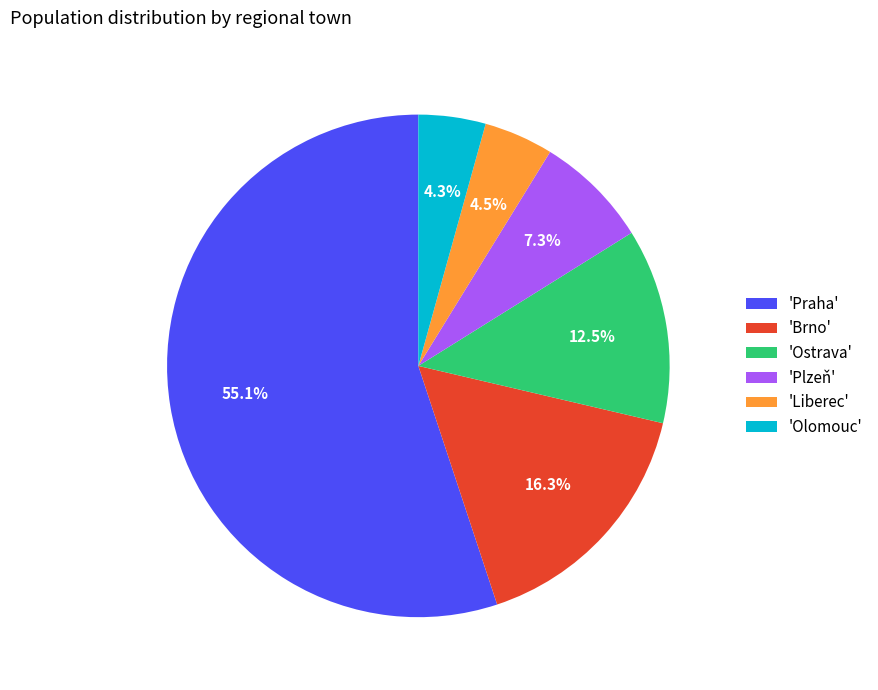

Is there any slice that represents more than half of the pie?

Yes